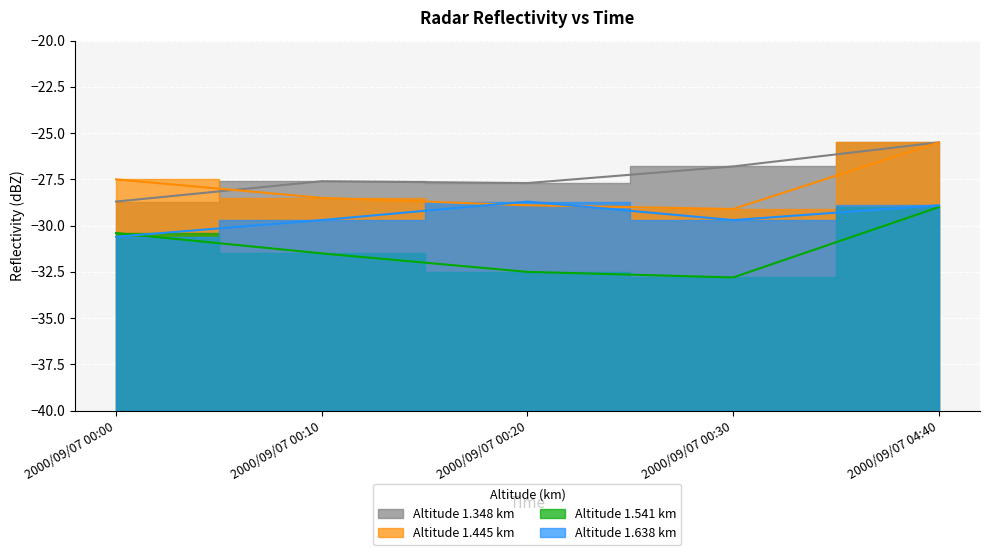

True or false: 1.348 has a value of -25.5 at 2000/09/07 04:40.

True